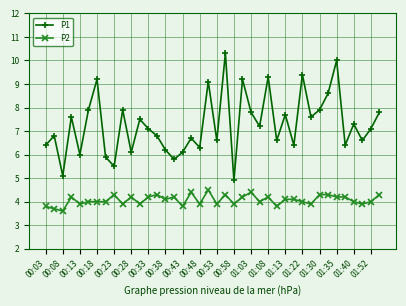

Reading left to right, extract all data points from this chart.

P1: 6.4	6.8	5.1	7.6	6.0	7.9	9.2	5.9	5.5	7.9	6.1	7.5	7.1	6.8	6.2	5.8	6.1	6.7	6.3	9.1	6.6	10.3	4.9	9.2	7.8	7.2	9.3	6.6	7.7	6.4	9.4	7.6	7.9	8.6	10.0	6.4	7.3	6.6	7.1	7.8
P2: 3.8	3.7	3.6	4.2	3.9	4.0	4.0	4.0	4.3	3.9	4.2	3.9	4.2	4.3	4.1	4.2	3.8	4.4	3.9	4.5	3.9	4.3	3.9	4.2	4.4	4.0	4.2	3.8	4.1	4.1	4.0	3.9	4.3	4.3	4.2	4.2	4.0	3.9	4.0	4.3